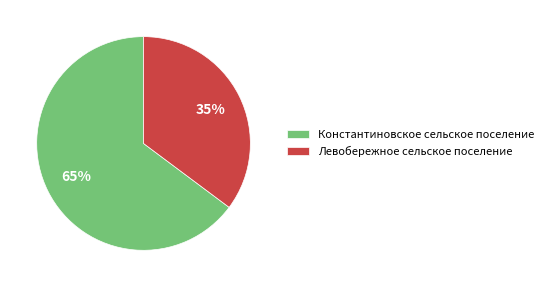

How many segments does this pie chart have?

2